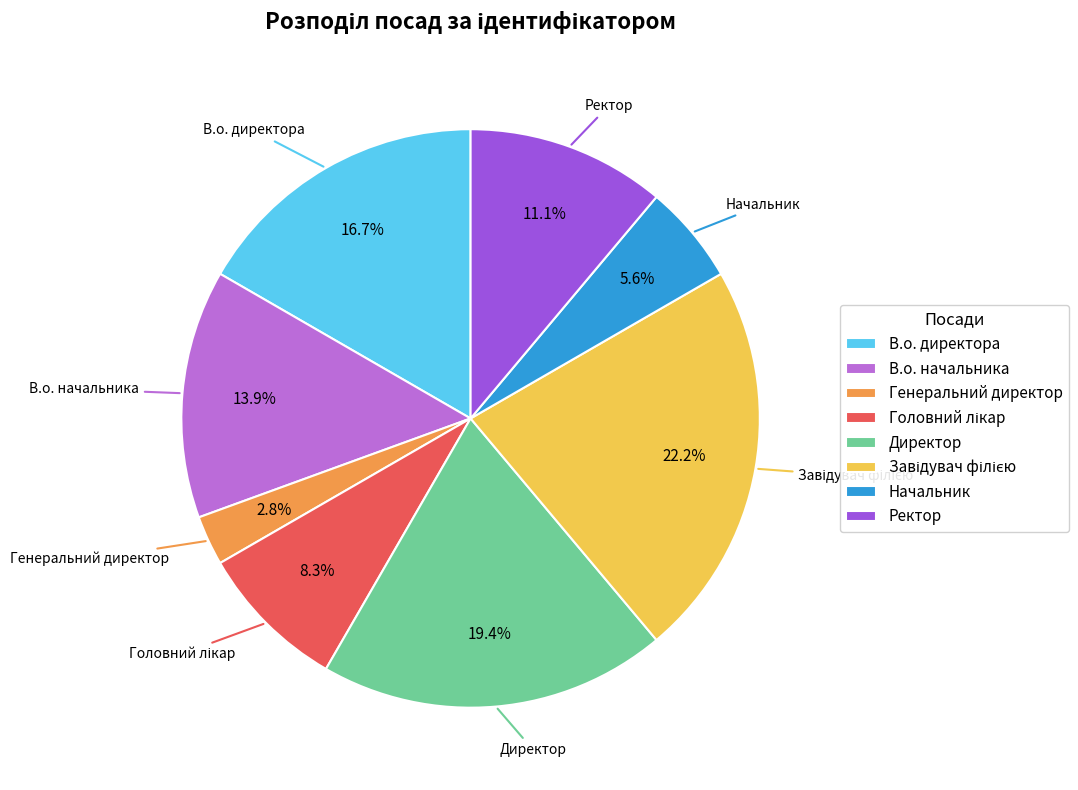

What percentage is NOT represented by В.о. начальника?

86.1%